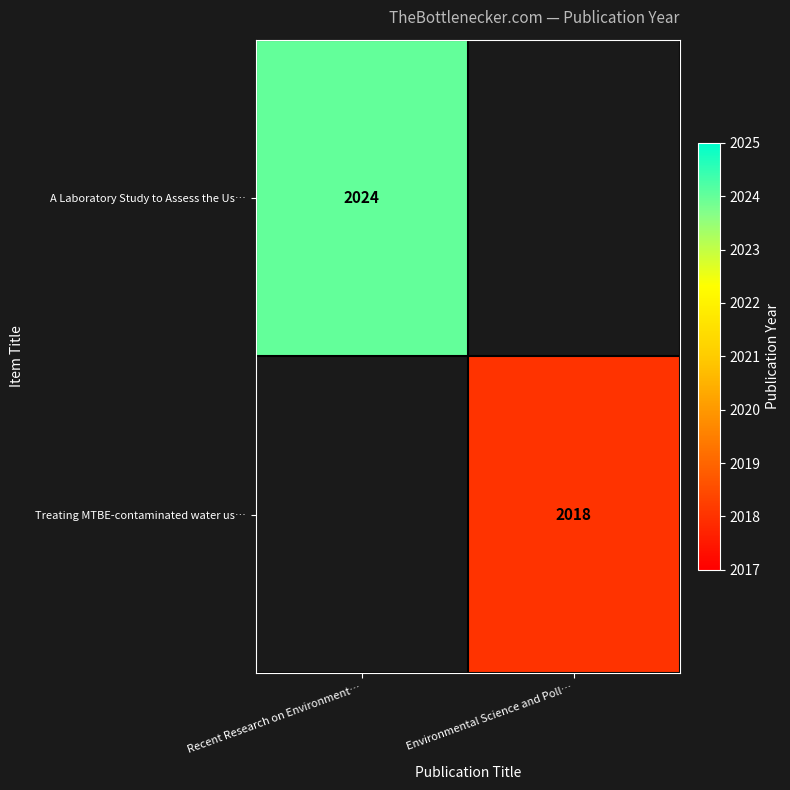

The value of A Laboratory Study to Assess the Us… at Recent Research on Environment… is 1094. True or false?

False